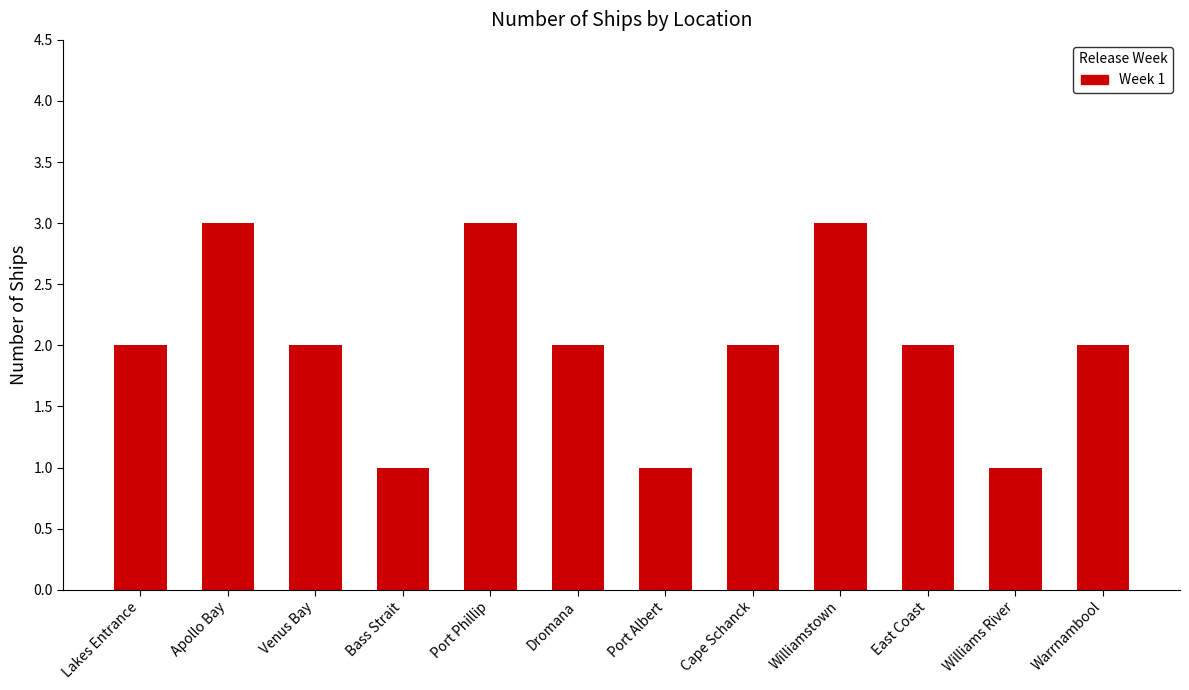

Approximately how many times larger is the value at Cape Schanck compared to Apollo Bay?

0.7